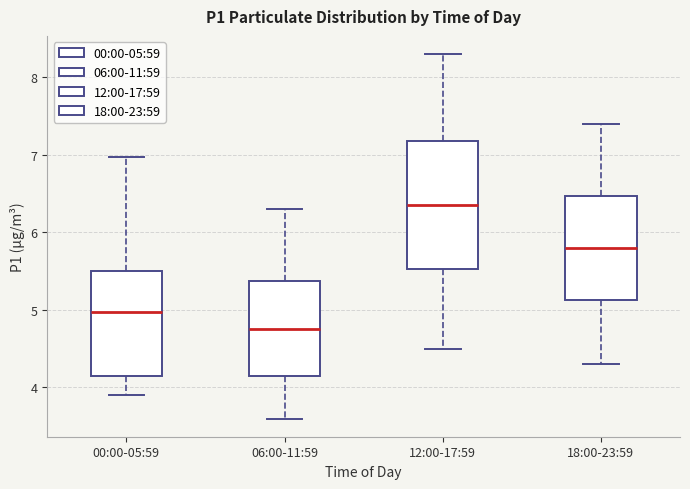

Reading left to right, transcribe this box plot: for each box, give where its median line is, the range the box spans, and where its two whiskers end, as read against the y-axis. The values are not printed on the chart, so give them approximately, as read against the axis.

00:00-05:59: median 5.0, box 4.1 to 5.5, whiskers 3.9 to 7.0
06:00-11:59: median 4.8, box 4.1 to 5.4, whiskers 3.6 to 6.3
12:00-17:59: median 6.4, box 5.5 to 7.2, whiskers 4.5 to 8.3
18:00-23:59: median 5.8, box 5.1 to 6.5, whiskers 4.3 to 7.4